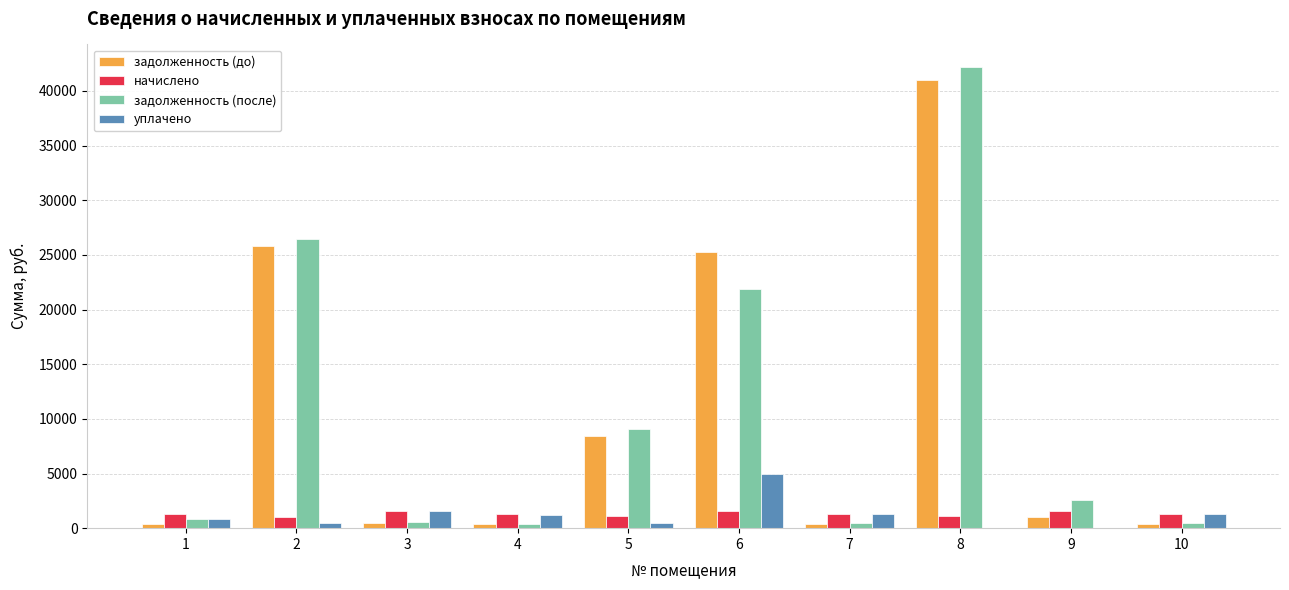

How many distinct data groups are displayed?

4